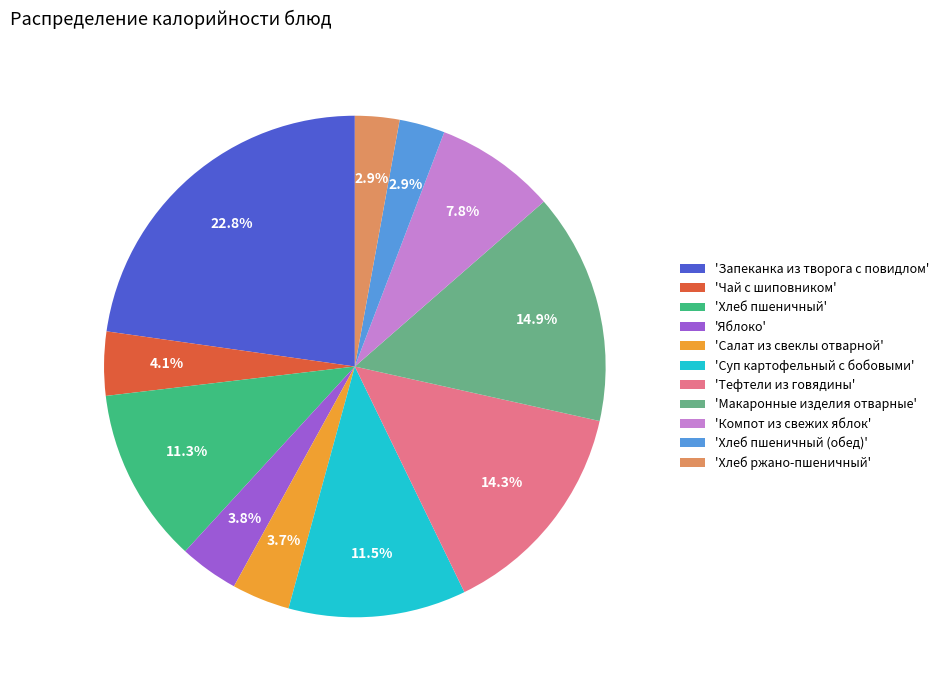

Count the number of slices in the pie.

11